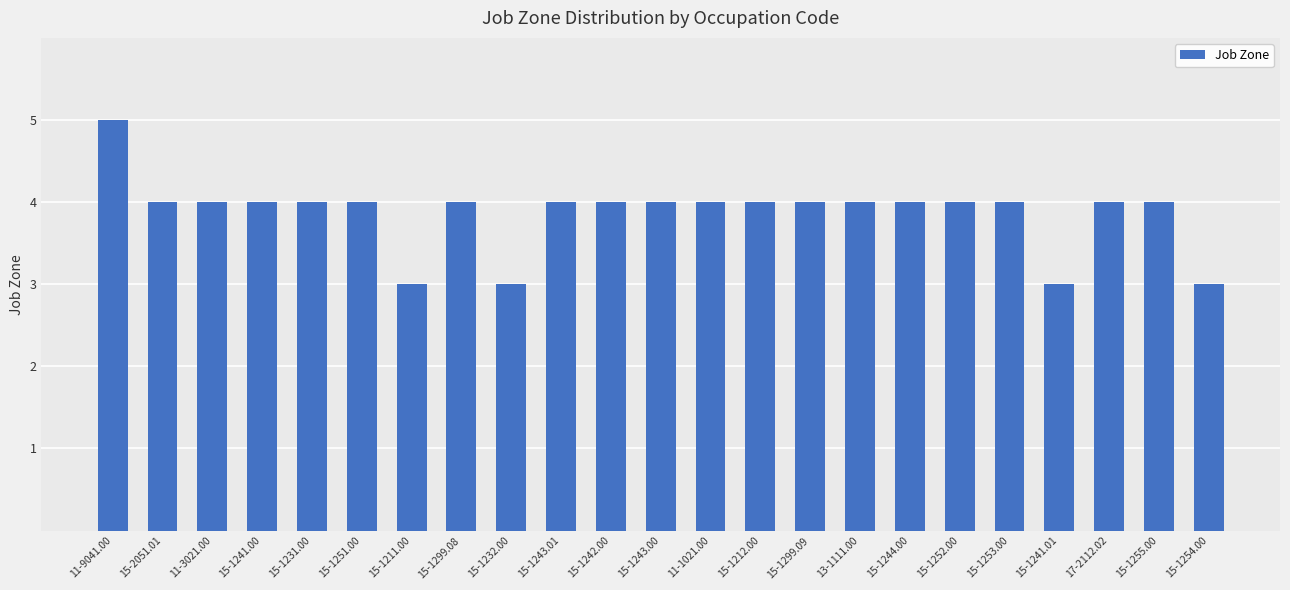

Count the number of categories in the chart.

23